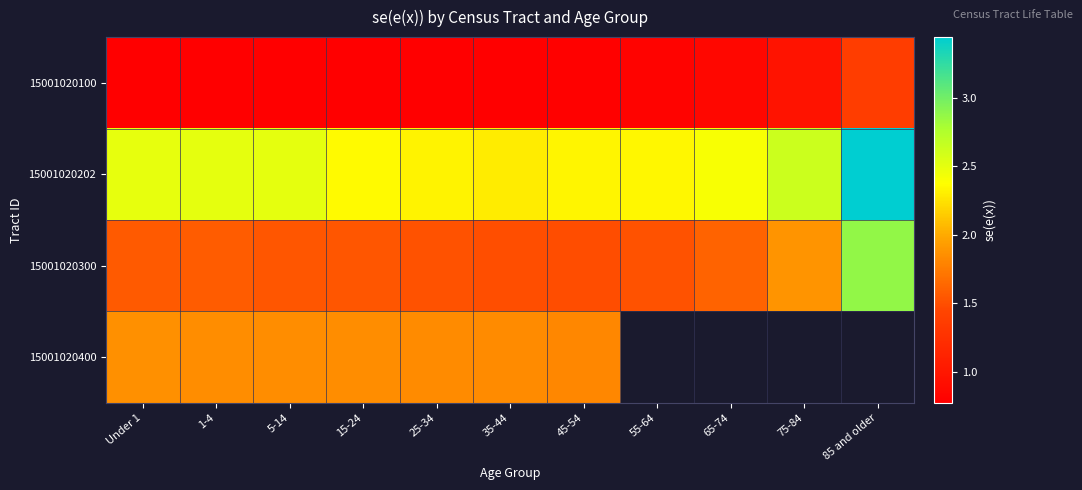

At which category does the chart reach its minimum across all series?

1-4